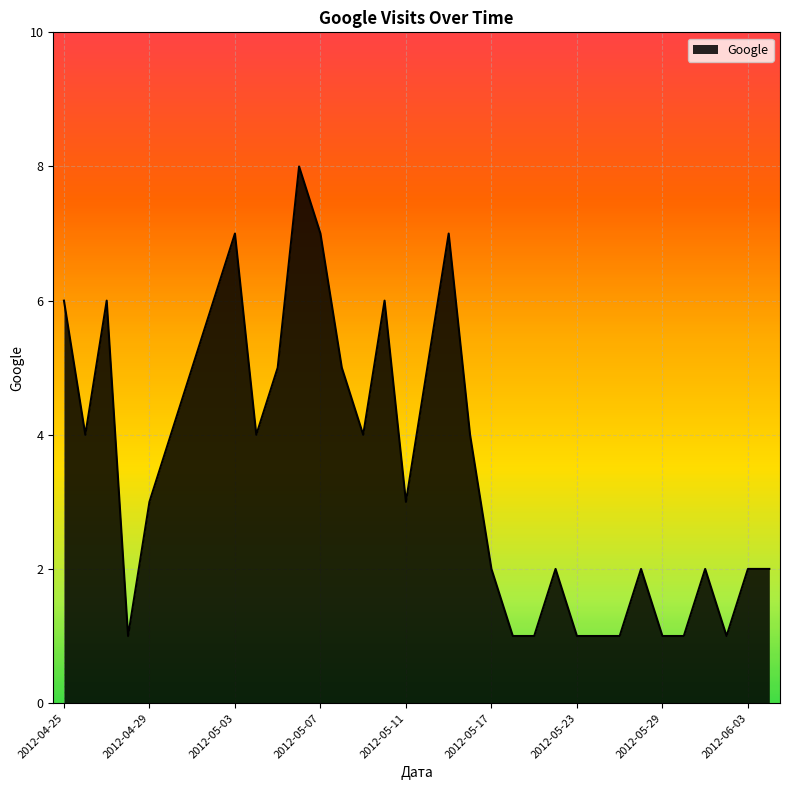

What is the greatest value displayed?

8